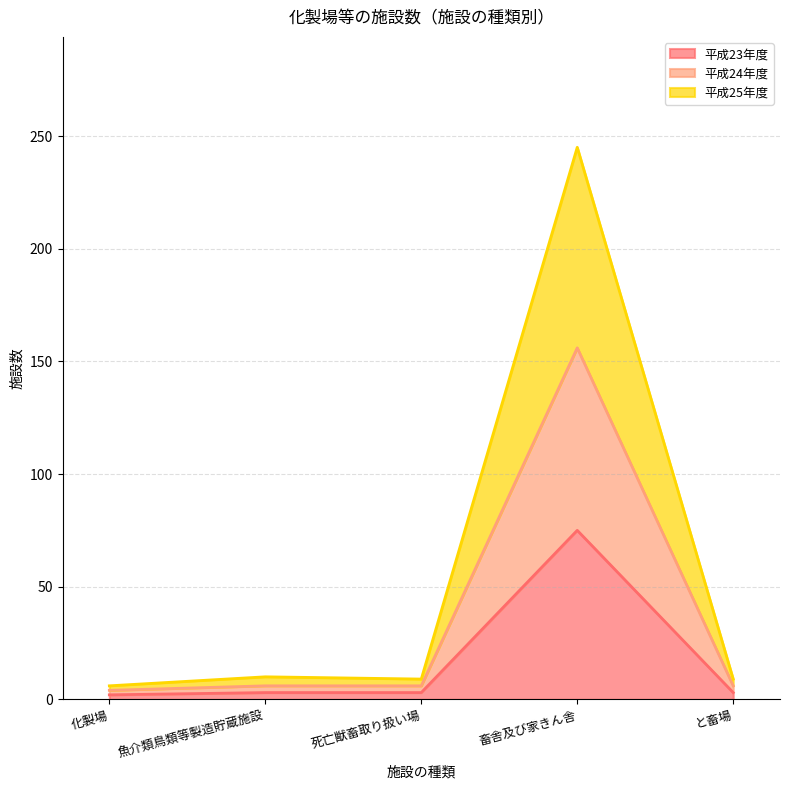

At which label does 平成25年度 first exceed 9?

魚介類鳥類等製造貯蔵施設